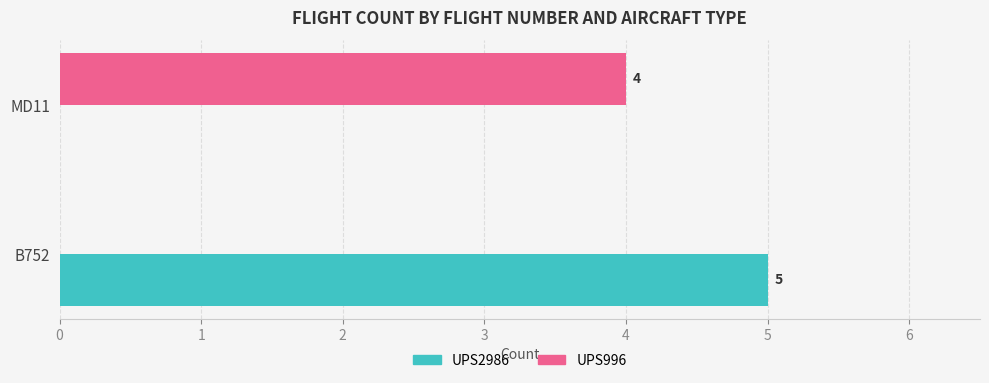

What value does the UPS2986 series have at B752?

5